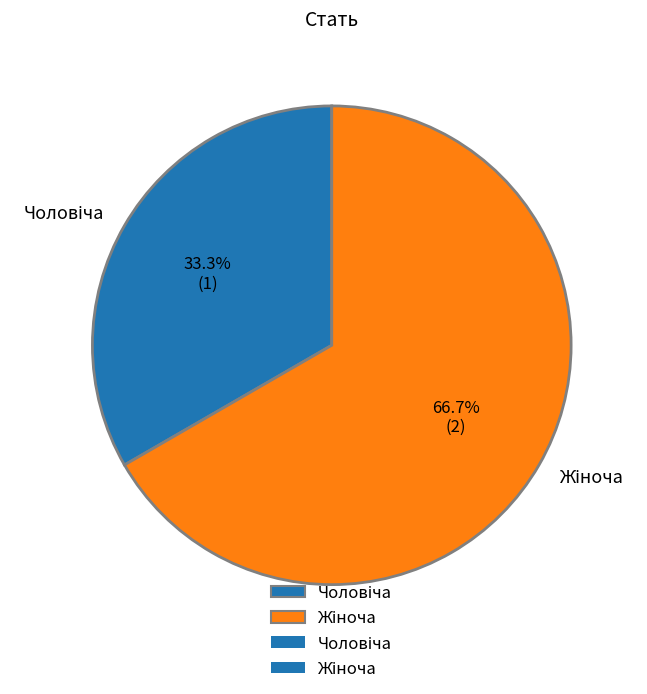

Is there a majority slice in this chart?

Yes